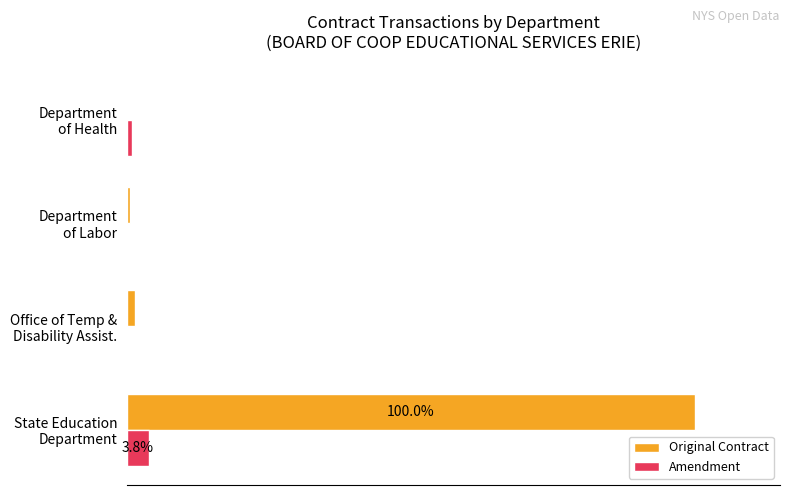

What are all the series names shown in the legend?

Original Contract, Amendment